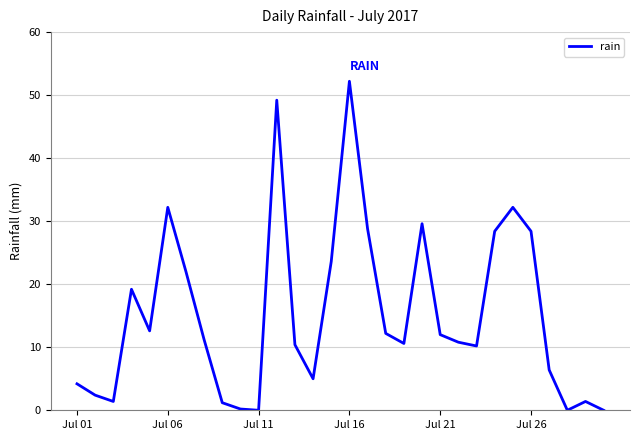

What is the difference between the maximum and minimum values?

52.2